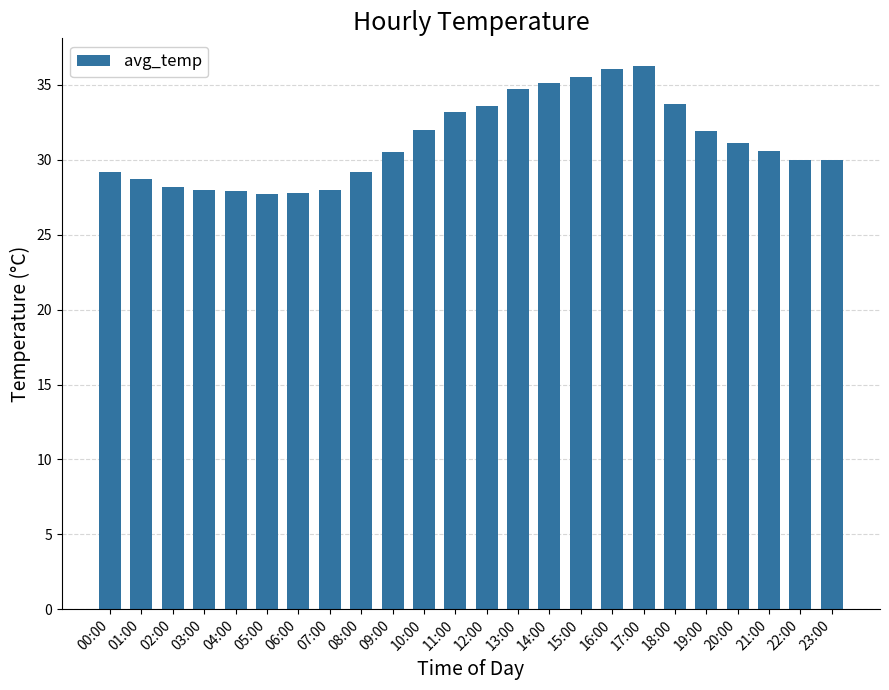

What is the difference between the maximum and minimum values?

8.6